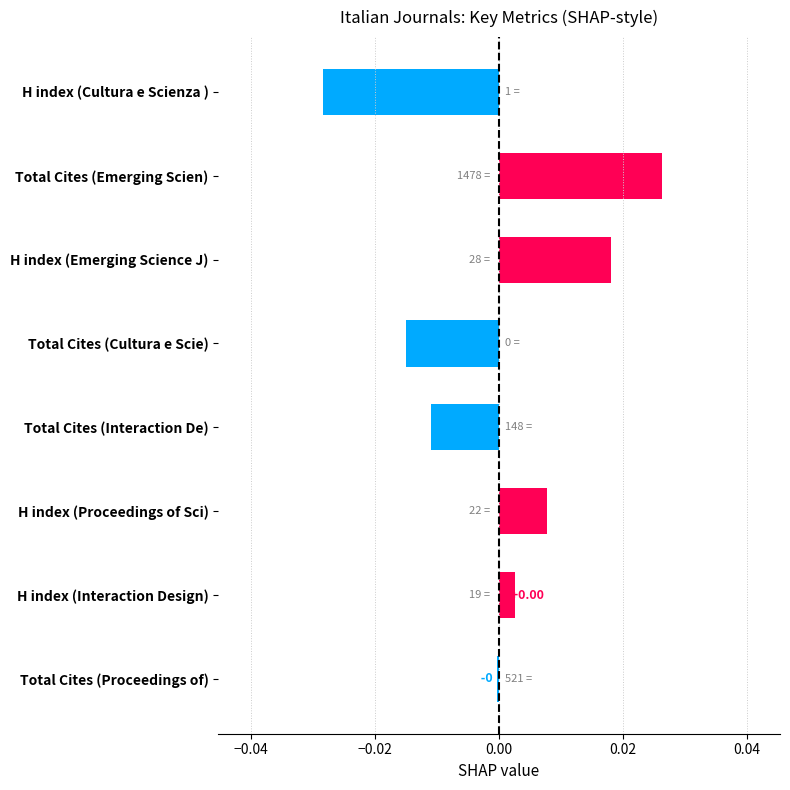

What is the label of the 5th bar from the bottom?

Total Cites (Cultura e Scie)